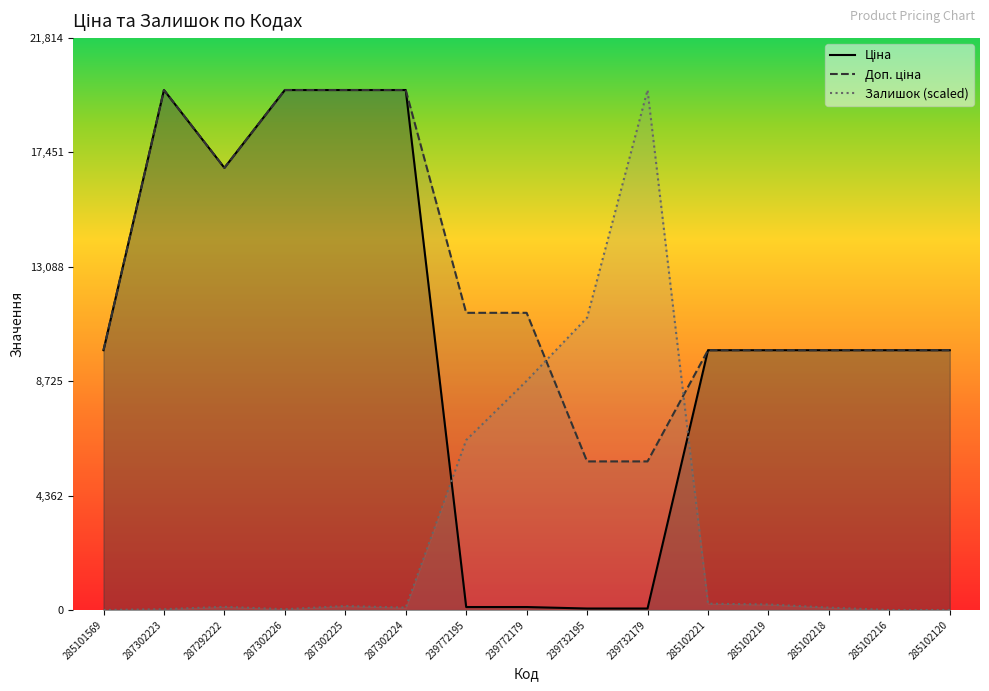

True or false: Доп. ціна has a value of 19831.1 at 287302224.

True